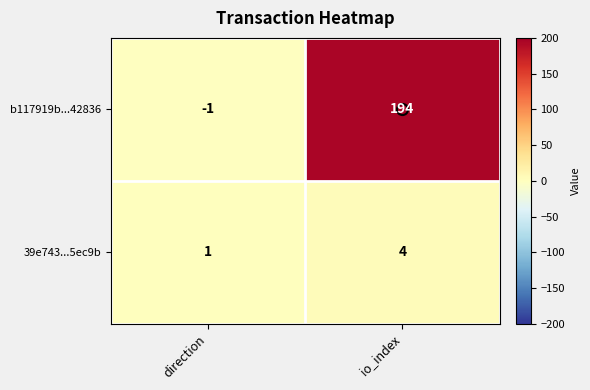

At which label is b117919b...42836 closest to 96?

direction